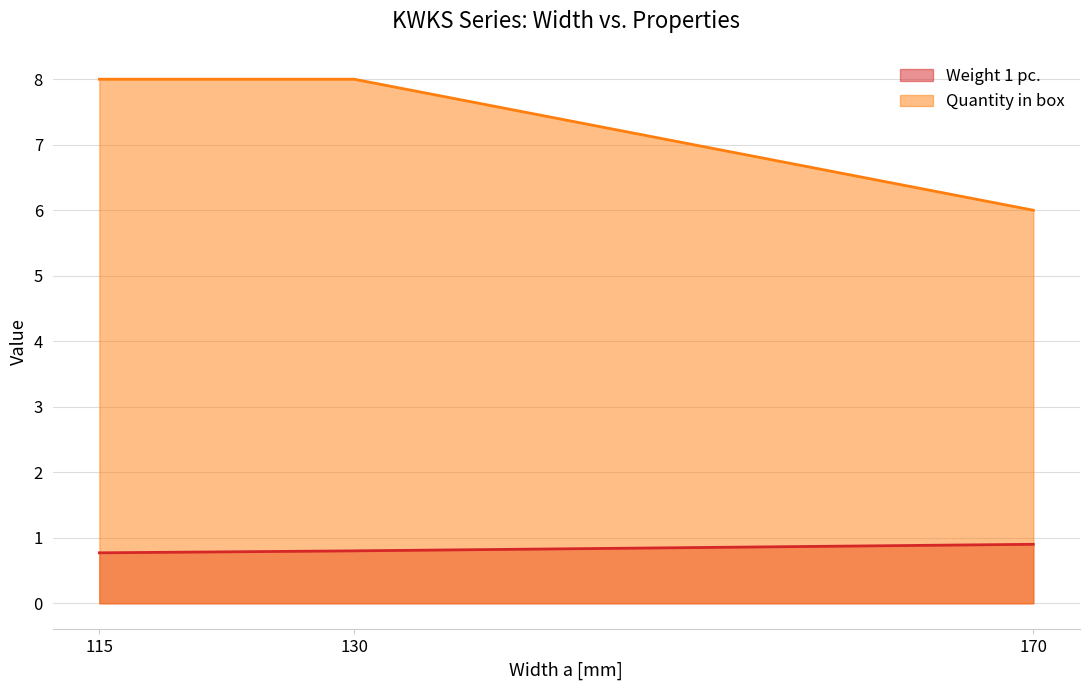

Where is Weight 1 pc. nearest to the value 0?

115